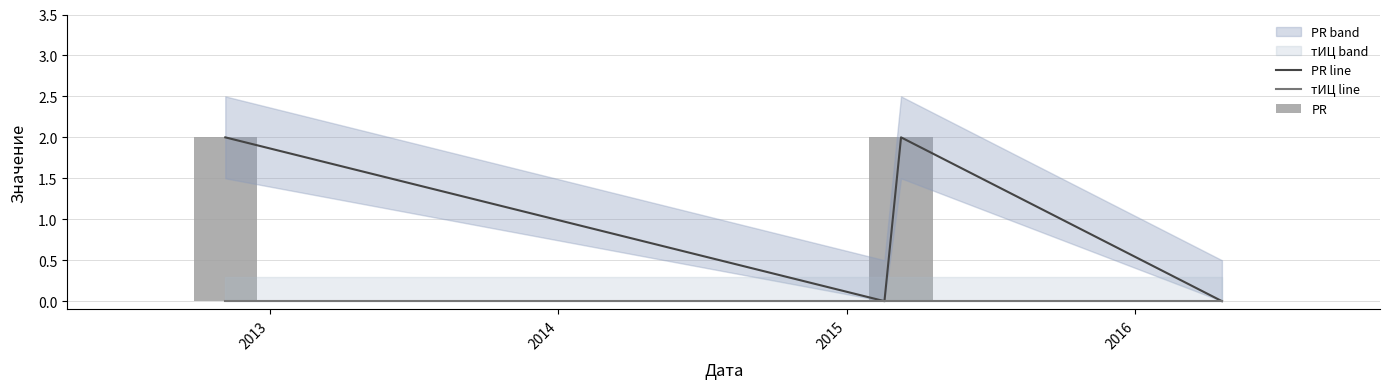

What is the value of the PR line bar at the 1st from the left?

2